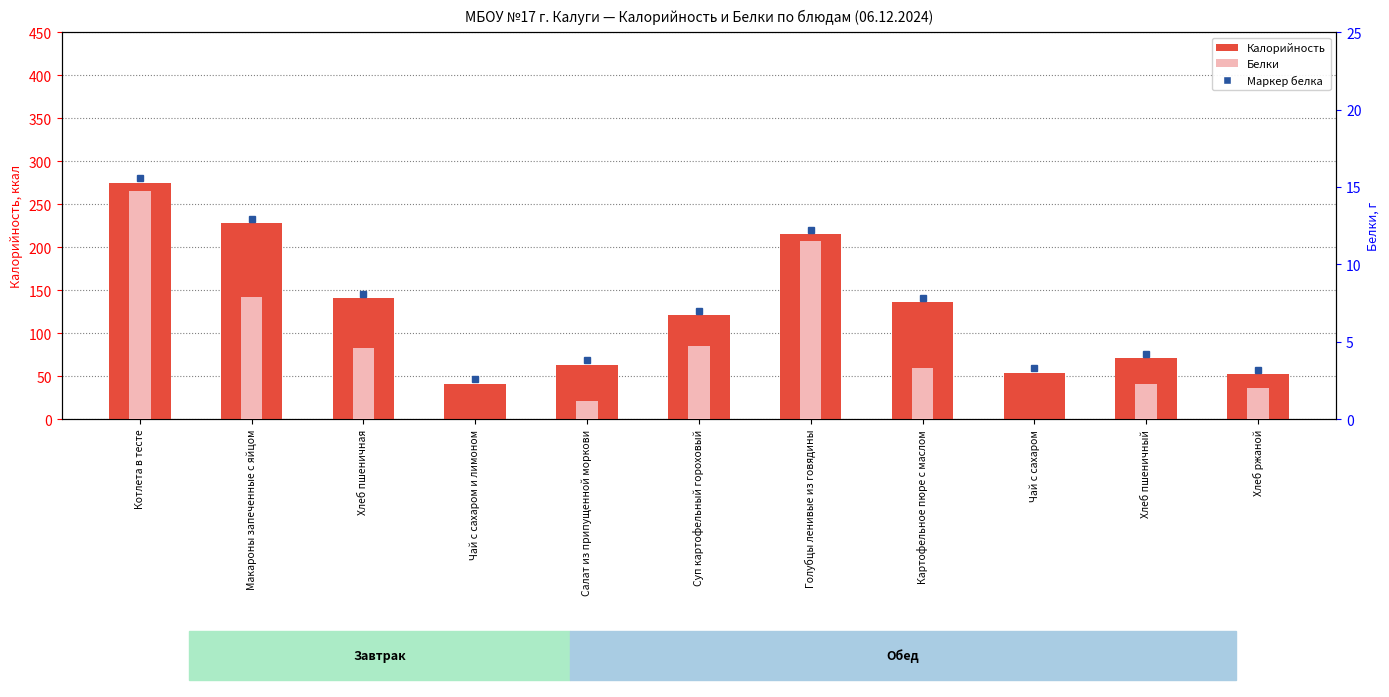

At Суп картофельный гороховый, list the series in order from largest to smallest.

Калорийность, Белки